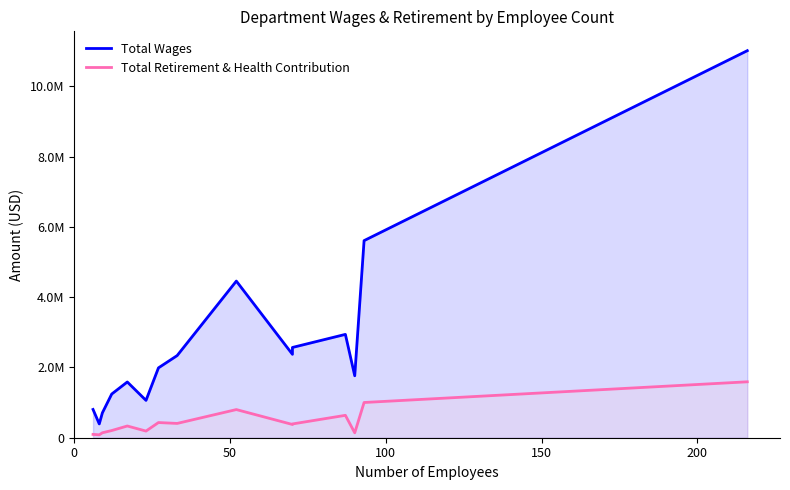

In Total Wages, how many points are higher than both neighbors (excluding endpoints)?

3